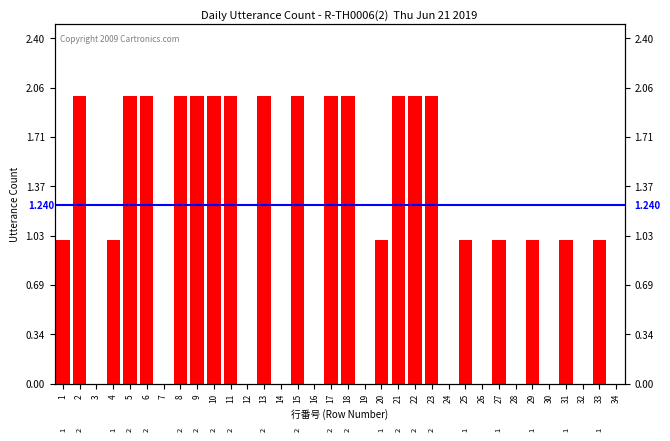

Are the bars grouped side by side (vs. stacked)?

No